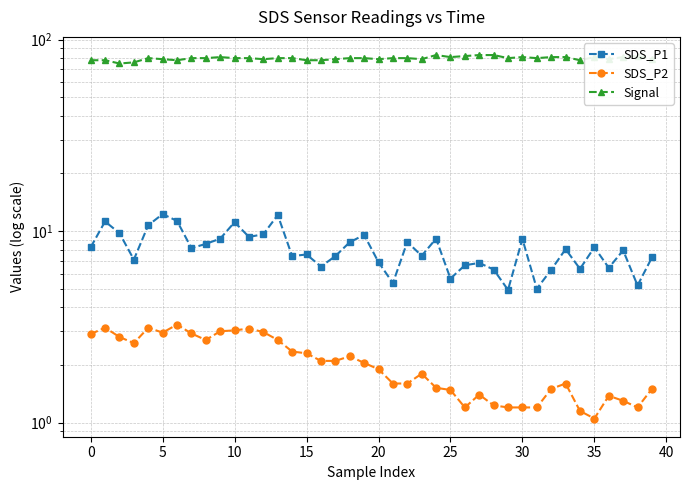

Does the chart display data point markers on the line(s)?

Yes